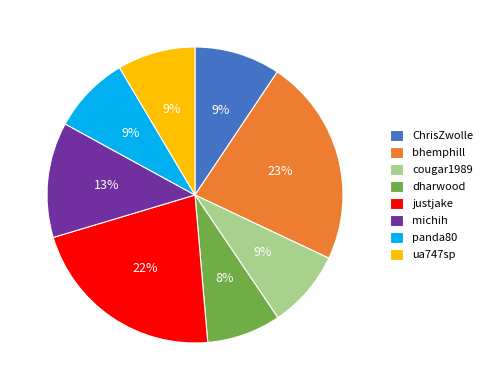

What percentage is the justjake slice, to the nearest percent?

22%